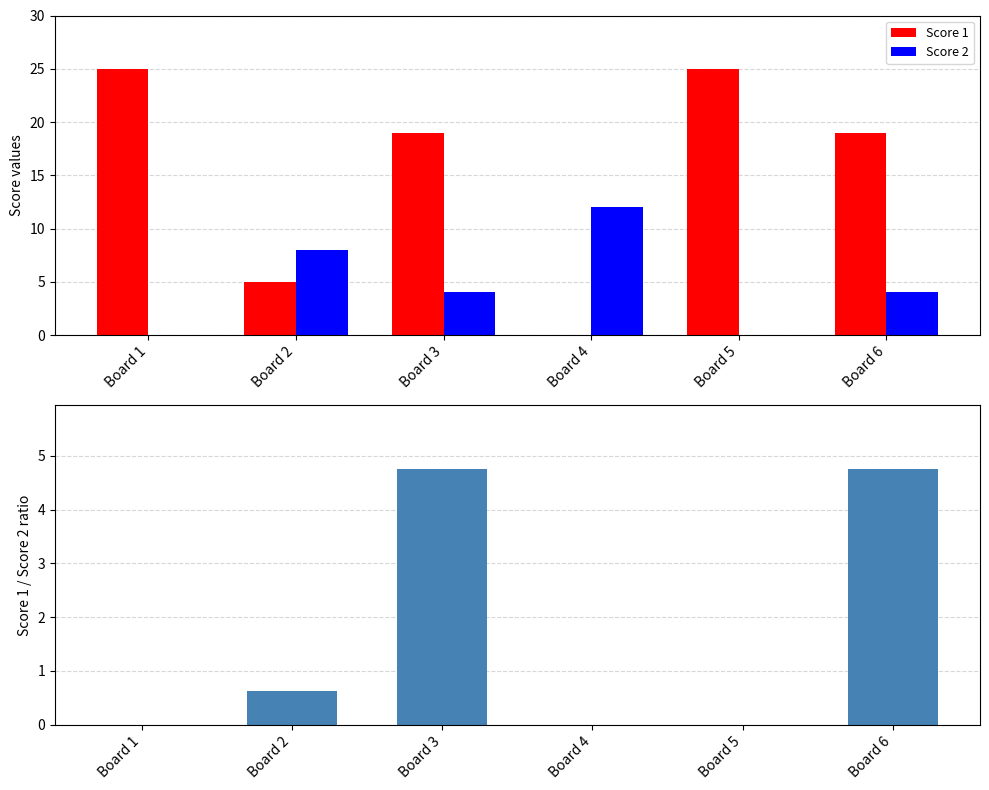

Is the value of Score 2 at Board 6 greater than the value of Score 1 at Board 6?

No